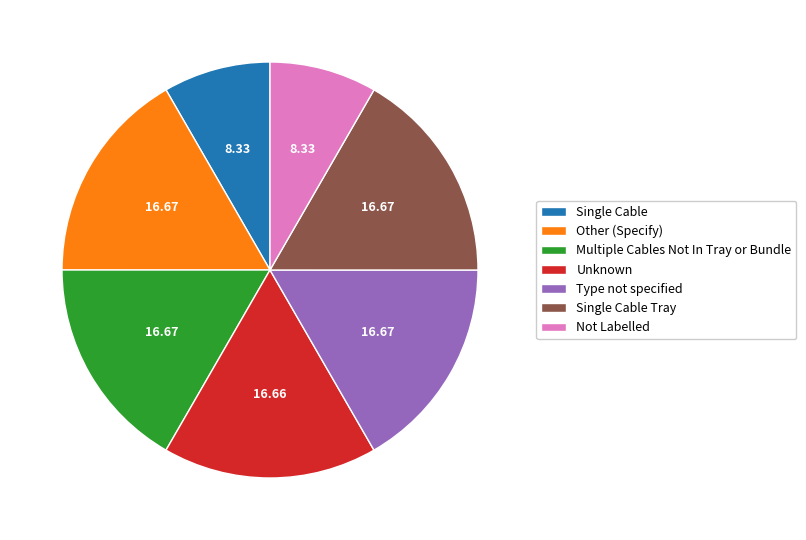

Is the sum of Multiple Cables Not In Tray or Bundle and Type not specified greater than half?

No